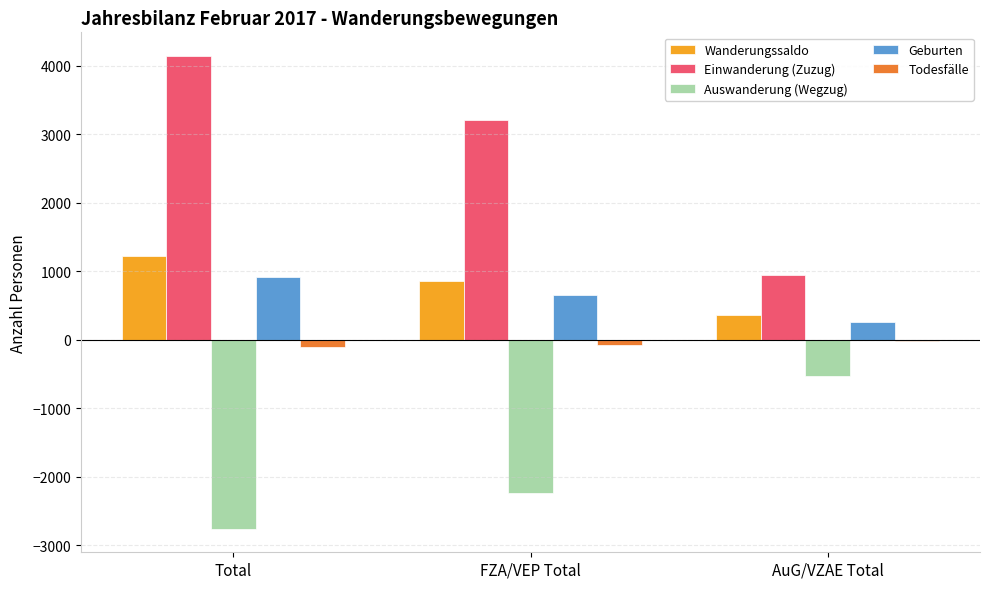

Which series has the largest total across all categories?

Einwanderung (Zuzug)